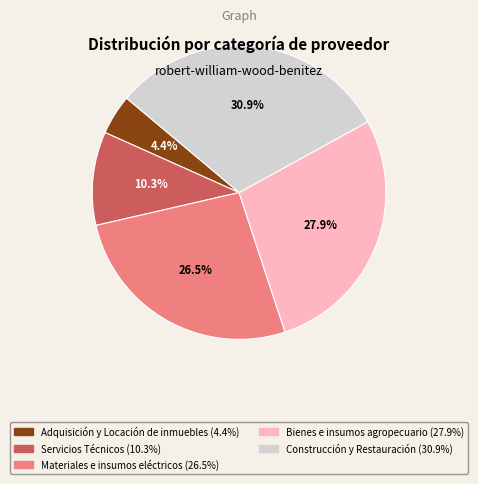

Is there a majority slice in this chart?

No